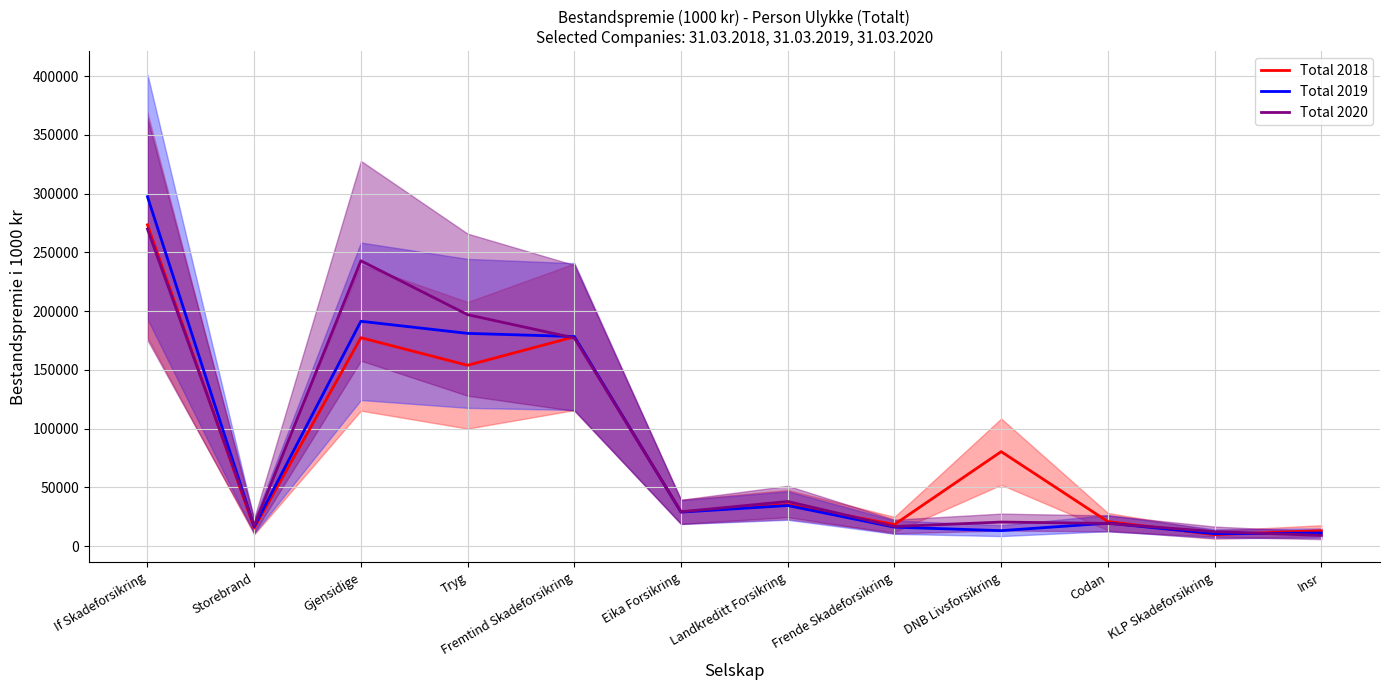

In Total 2020, how many points are lower than both neighbors (excluding endpoints)?

3